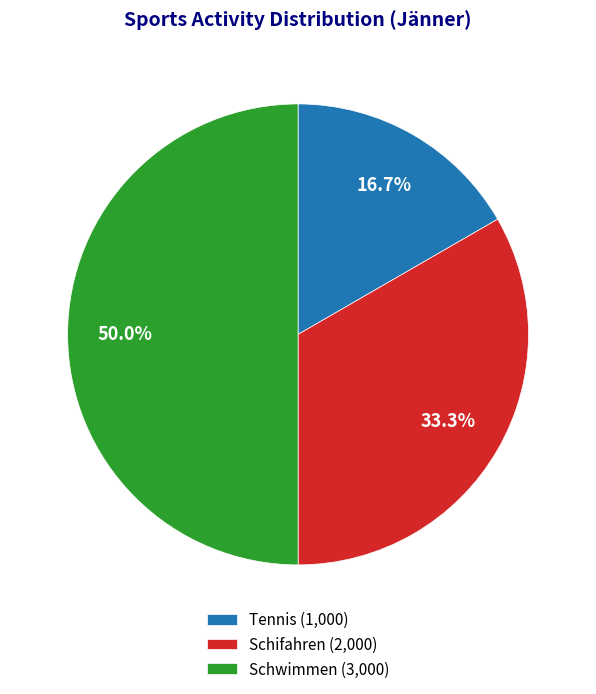

How many slices are in this pie chart?

3